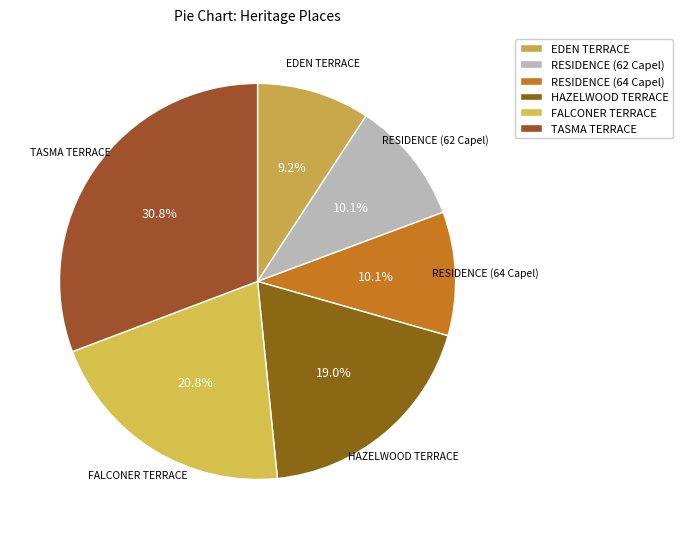

To the nearest percent, what portion does RESIDENCE (64 Capel) represent?

10%